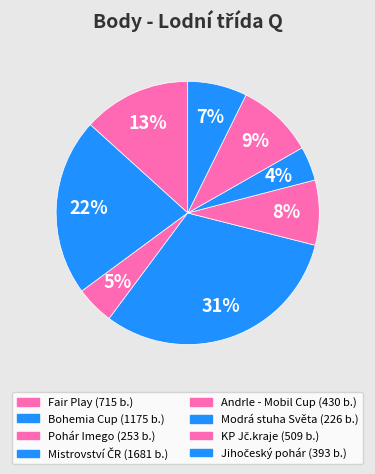

What is the change in value from Mistrovství ČR to Andrle - Mobil Cup?

-1251